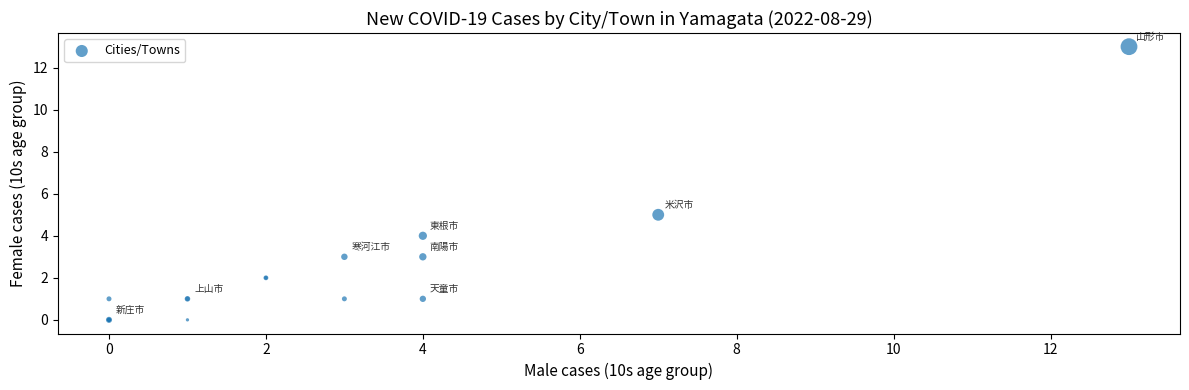

What Y value in the scatter plot is closest to 6?

5